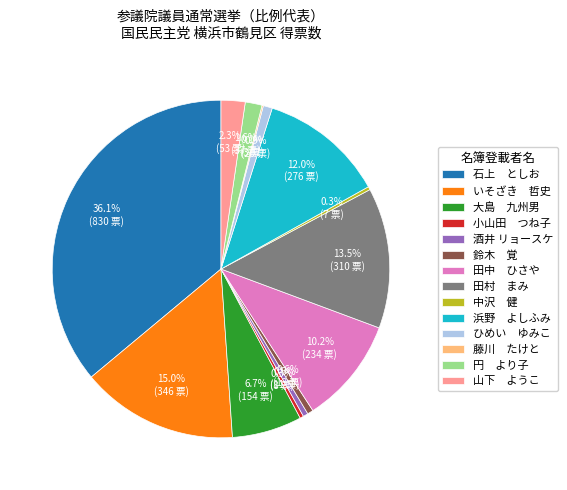

Between 田中 ひさや and 田村 まみ, which is larger?

田村 まみ